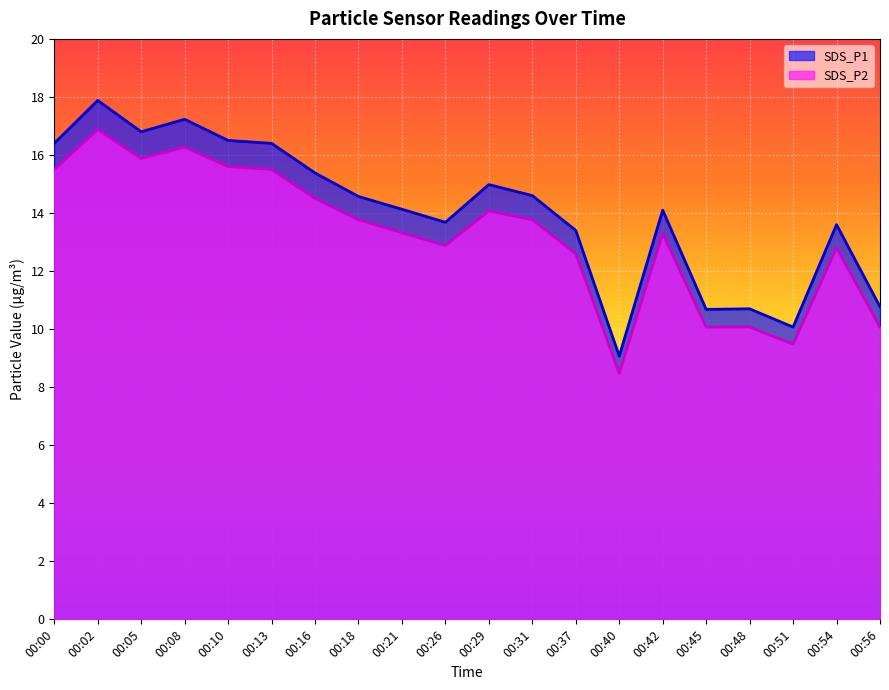

List the labels in order of SDS_P1 value, largest first.

00:02, 00:08, 00:05, 00:10, 00:00, 00:13, 00:16, 00:29, 00:31, 00:18, 00:21, 00:42, 00:26, 00:54, 00:37, 00:56, 00:48, 00:45, 00:51, 00:40